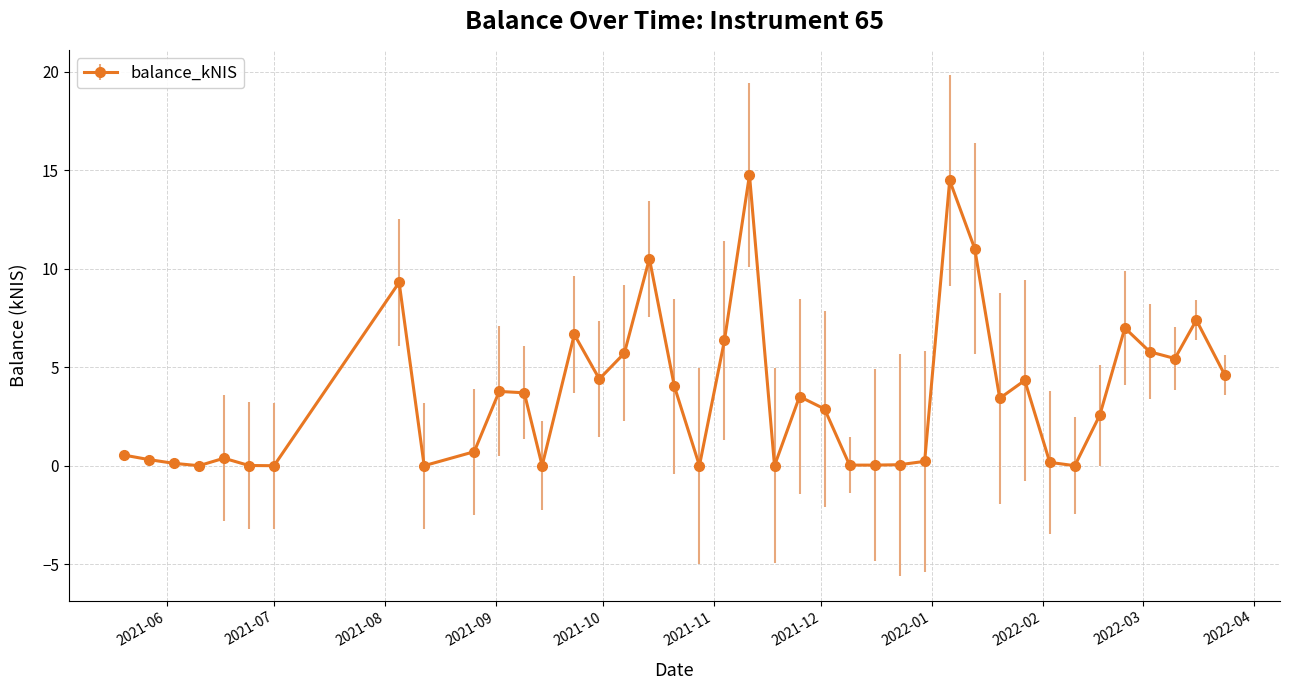

What is the maximum value shown in the chart?

14.8